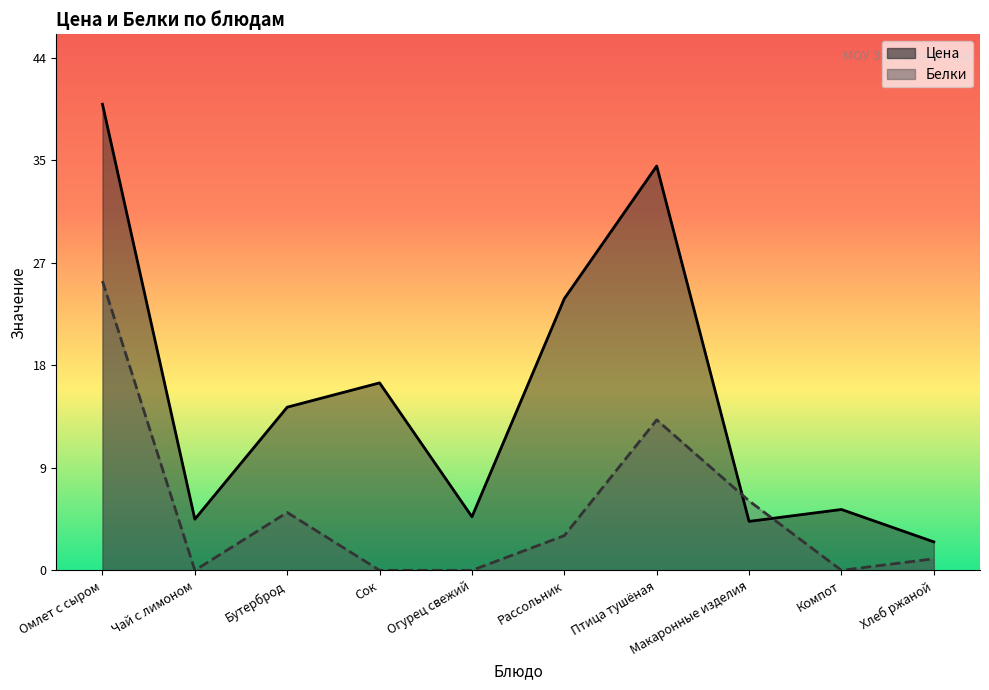

What is the spread (max minus min) of values at Компот?

5.3